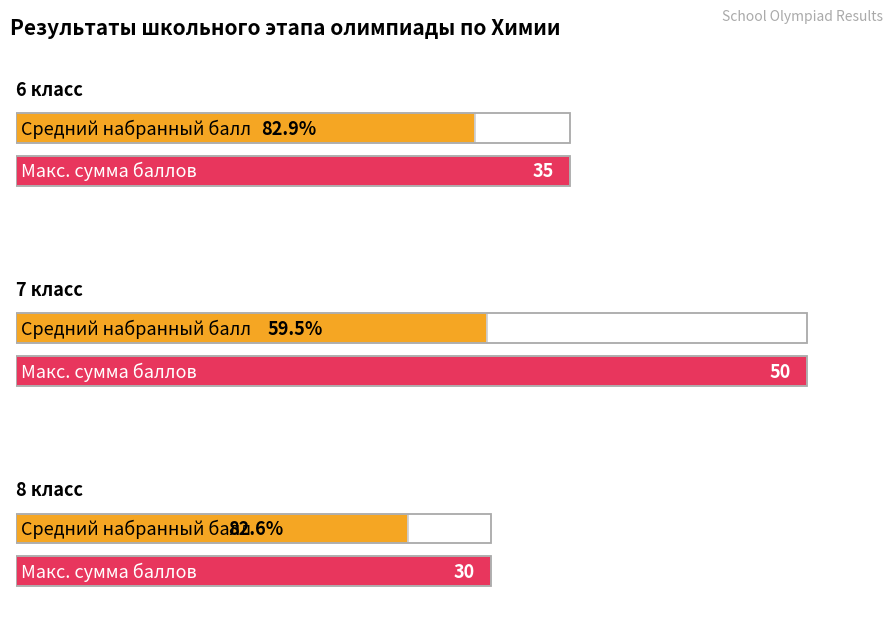

What is the difference between the Макс. сумма баллов values at 6 класс and 7 класс?

15.0